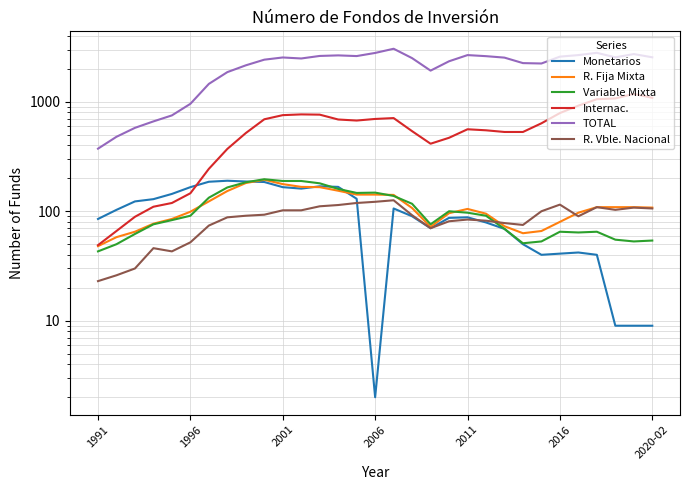

What is the sum of all R. Fija Mixta values?

3461